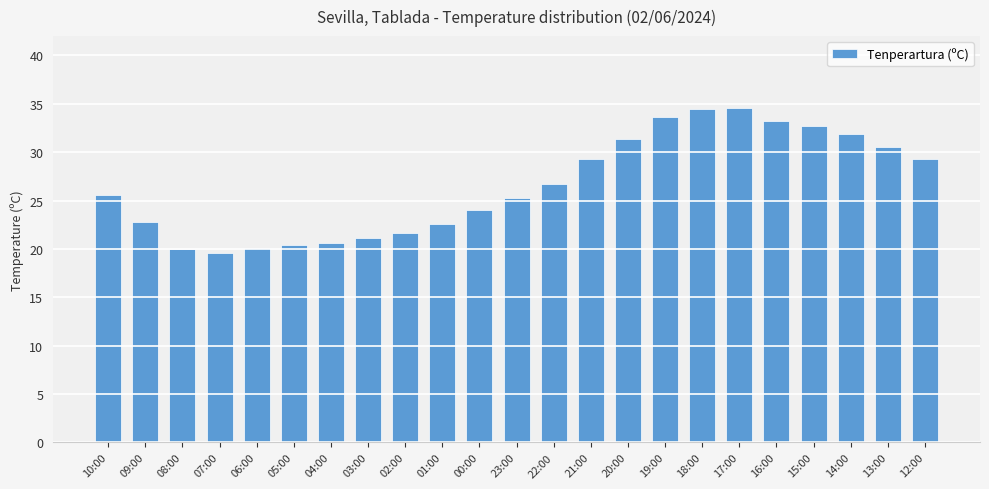

At which label does the data first exceed 25?

10:00